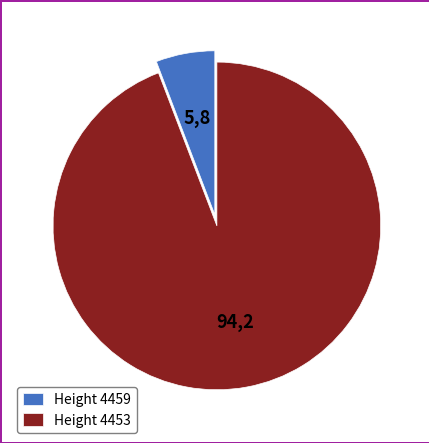

How many segments does this pie chart have?

2